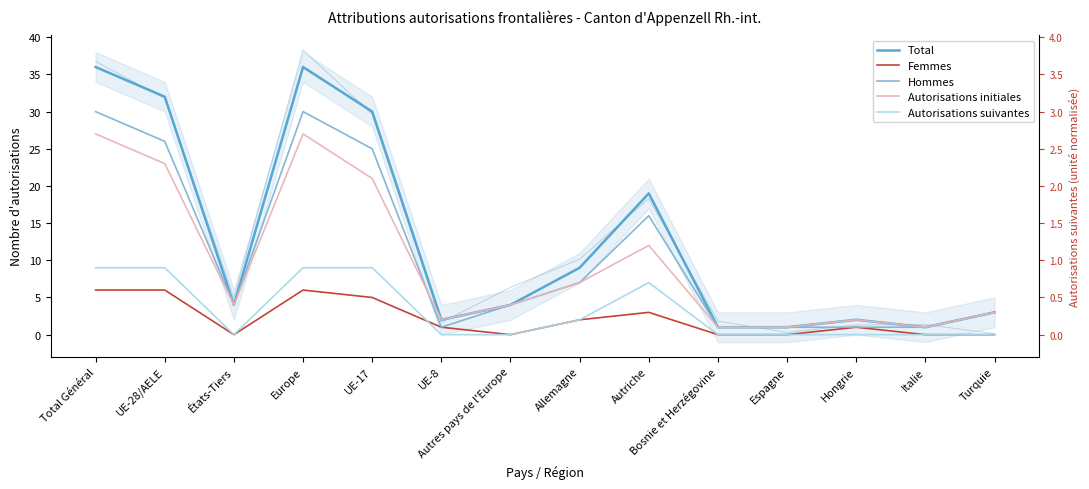

Reading left to right, list all the values displayed in this chart.

Total: 36	32	4	36	30	2	4	9	19	1	1	2	1	3
Femmes: 6	6	0	6	5	1	0	2	3	0	0	1	0	0
Hommes: 30	26	4	30	25	1	4	7	16	1	1	1	1	3
Autorisations initiales: 27	23	4	27	21	2	4	7	12	1	1	2	1	3
Autorisations suivantes: 9	9	0	9	9	0	0	2	7	0	0	0	0	0